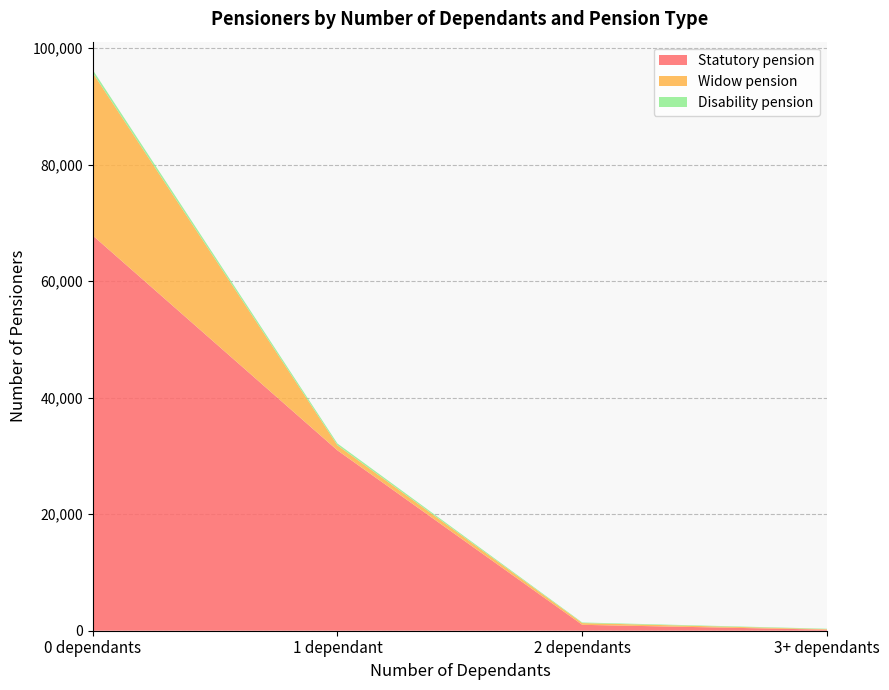

Reading right to left, transcribe all the data shown in this chart.

Statutory pension: 182	1012	30948	67832
Widow pension: 84	301	868	27926
Disability pension: 76	103	306	509